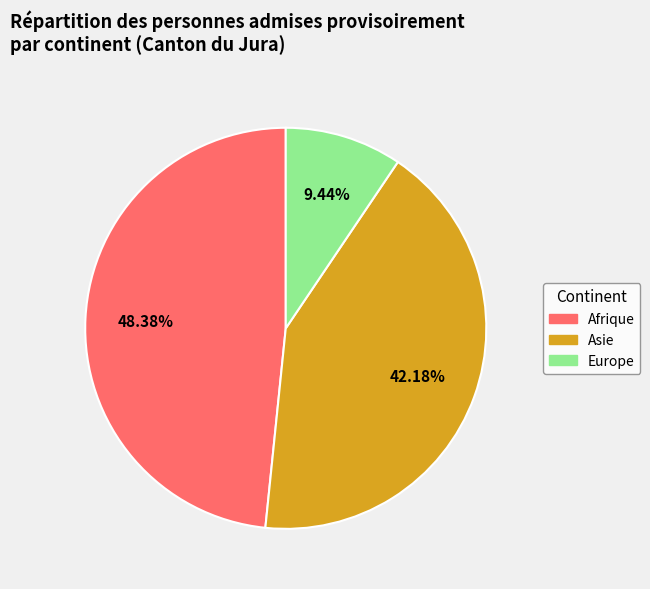

What is the ratio of the value at Europe to the value at Afrique?

0.2